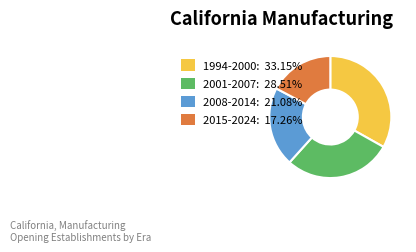

Between 2015-2024 and 2001-2007, which is larger?

2001-2007